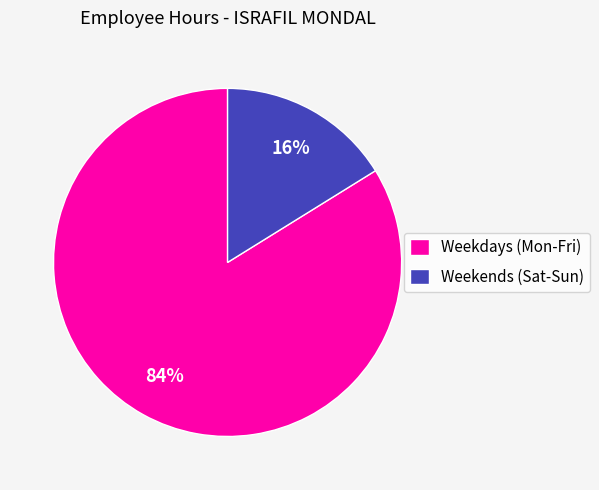

To the nearest percent, what is the difference between the largest and smallest slice percentages?

68%